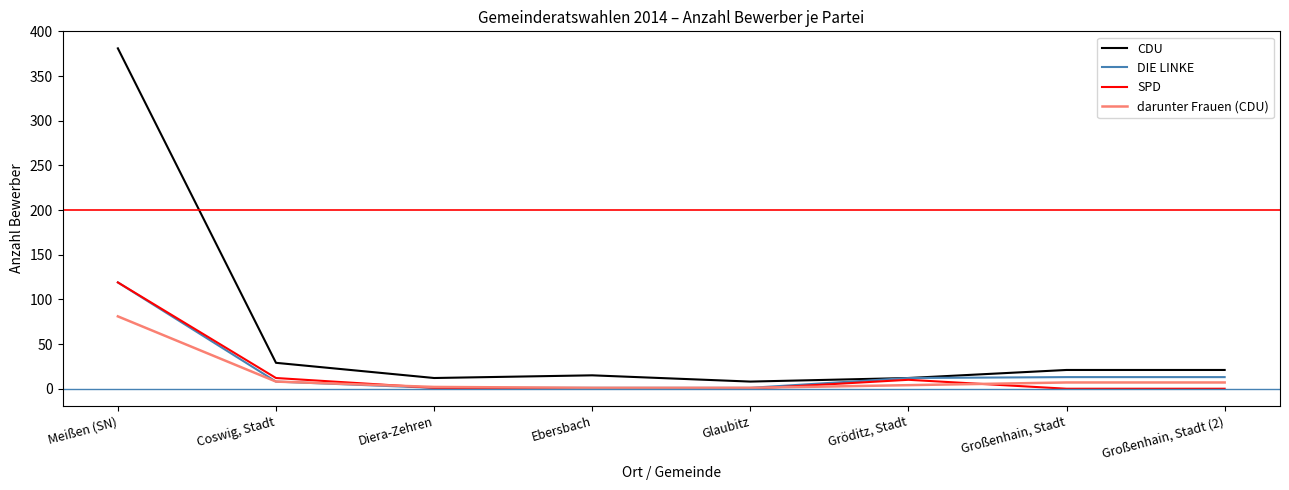

What is the lowest value of the darunter Frauen (CDU) series?

1